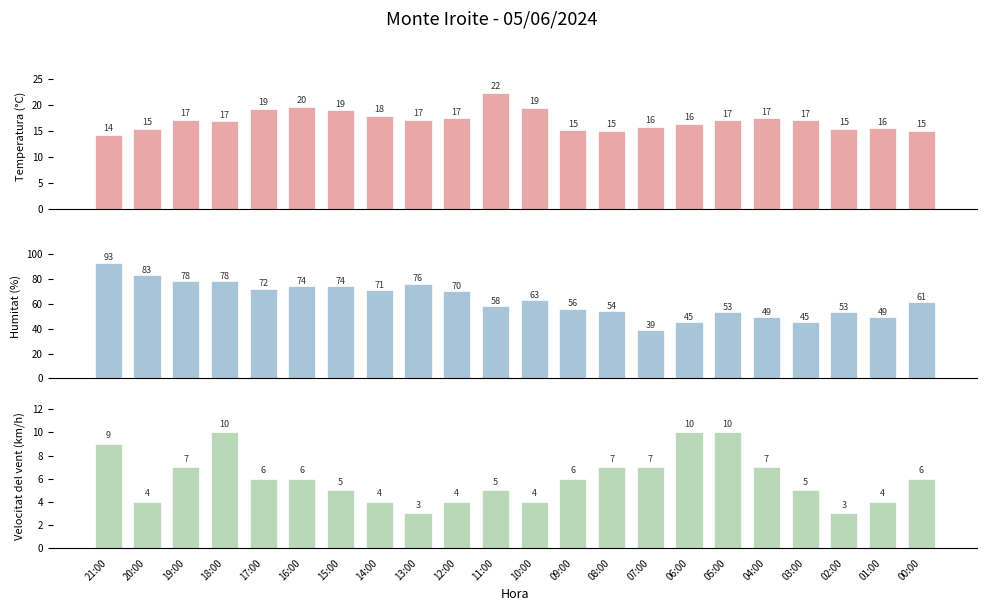

At which label does Velocitat del vent (km/h) reach its peak?

18:00